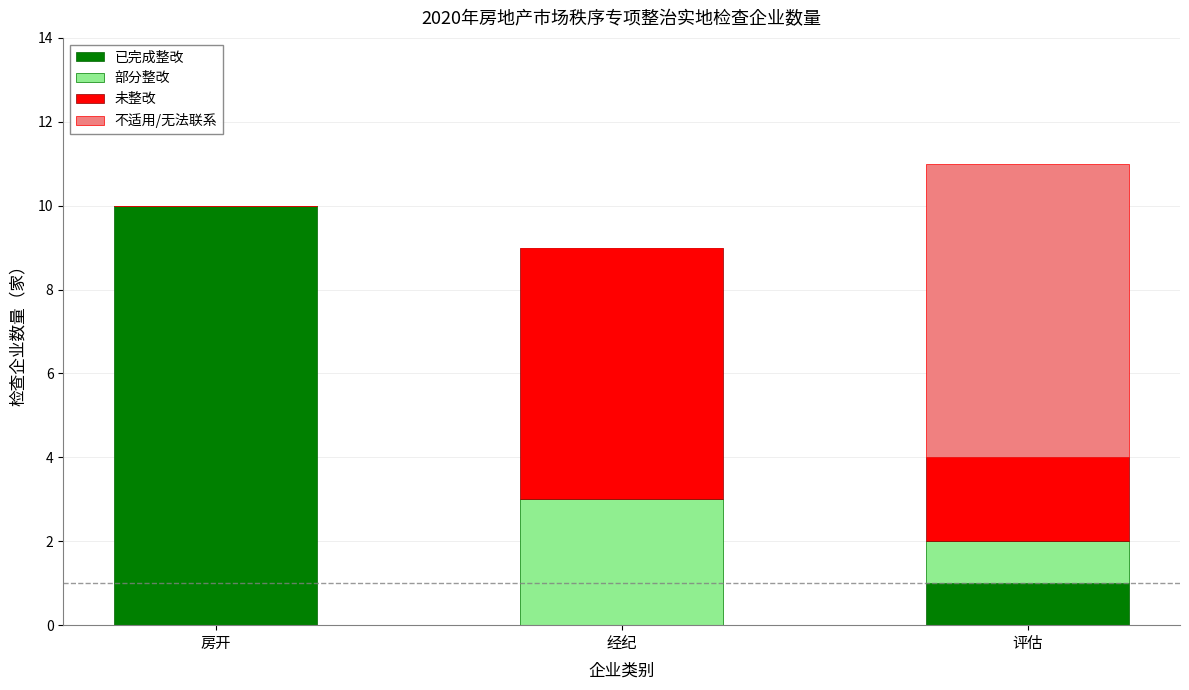

The value of 已完成整改 at 评估 is 0. True or false?

False